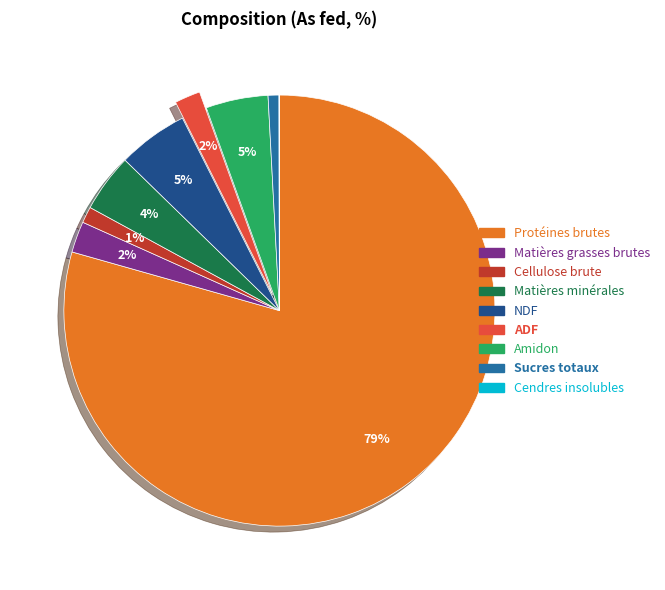

To the nearest percent, what portion does Matières minérales represent?

4%